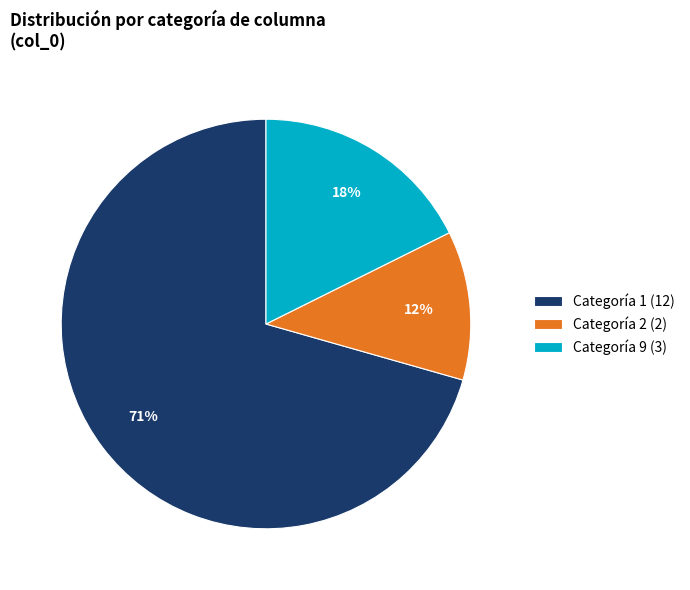

What is the smallest slice in the pie chart?

Categoría 2 (2)